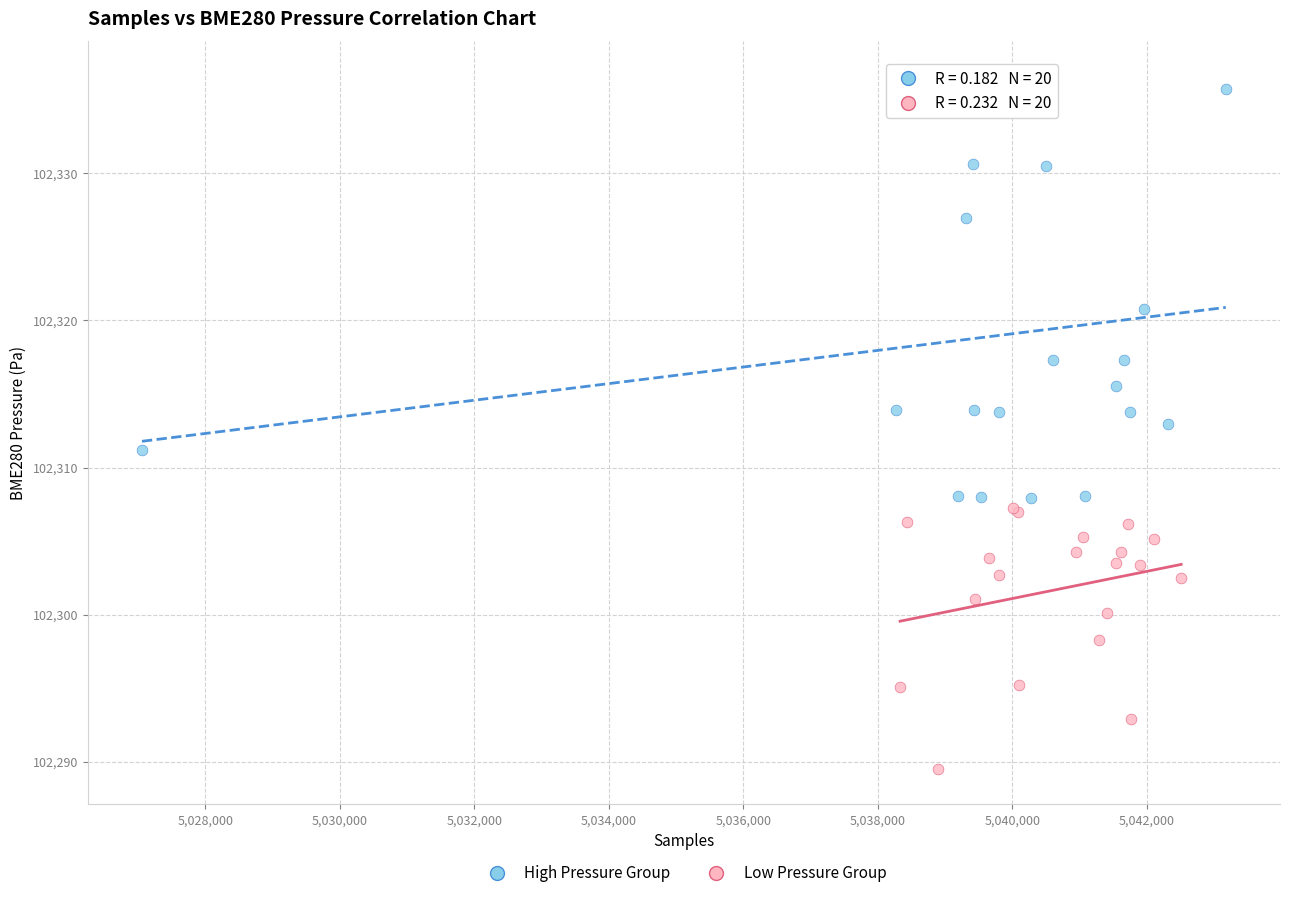

Which series contains the highest Y value?

High Pressure Group